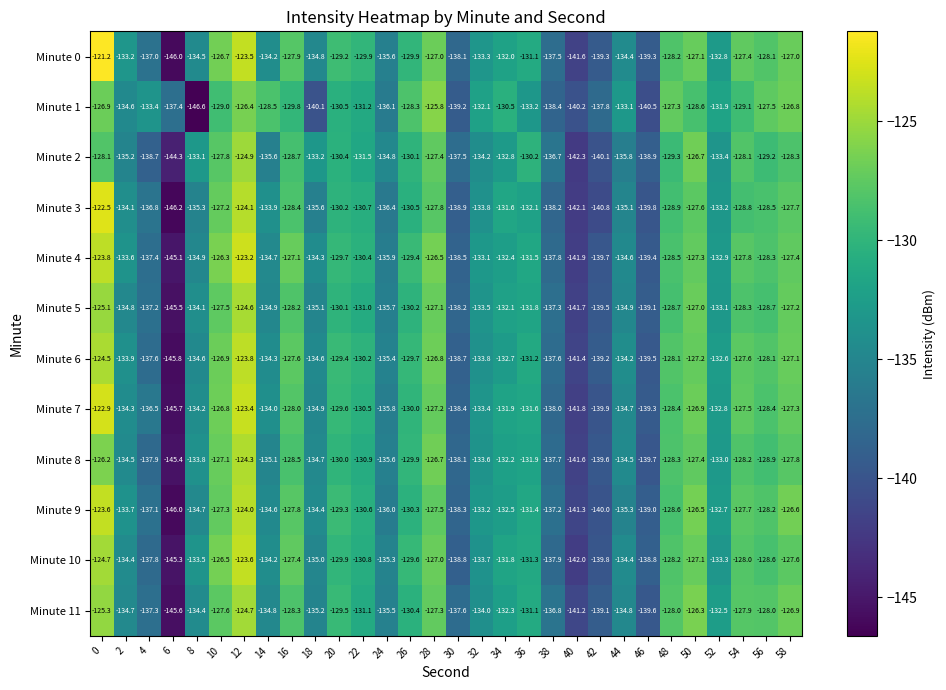

How many categories are shown in the chart?

30